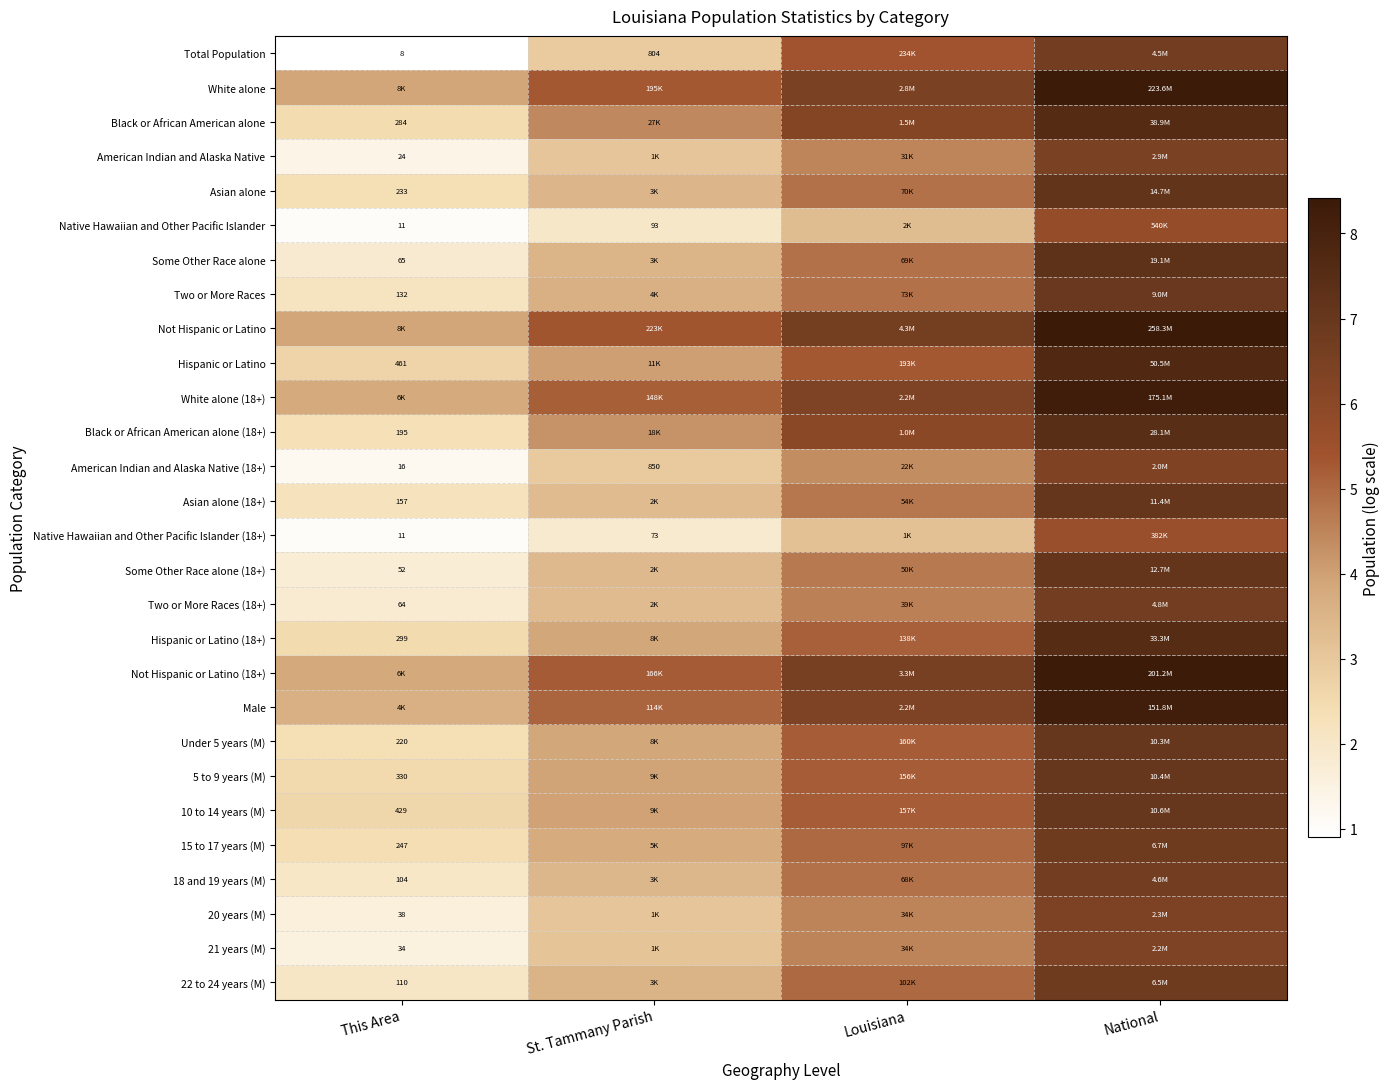

Is the value of 18 and 19 years (M) at This Area greater than the value of 10 to 14 years (M) at This Area?

No